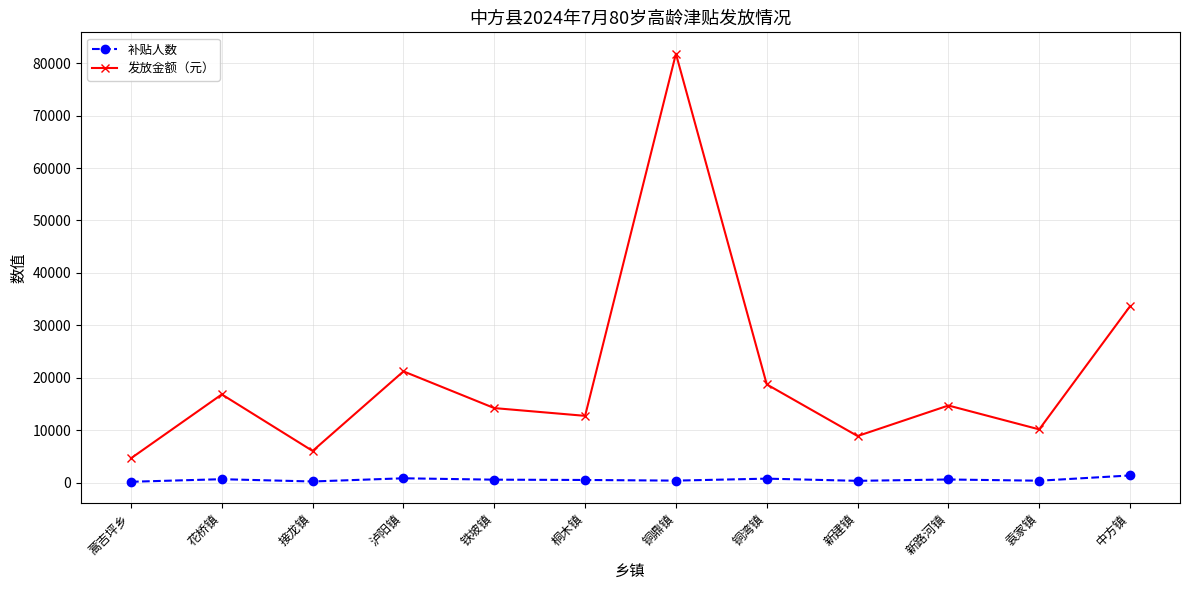

Which series has the largest total across all categories?

发放金额（元）